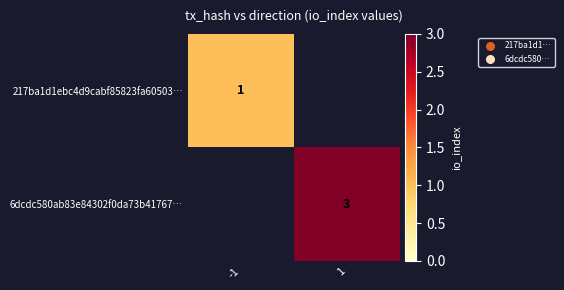

True or false: 217ba1d1ebc4d9cabf85823fa60503… has a value of 0 at -1.

False